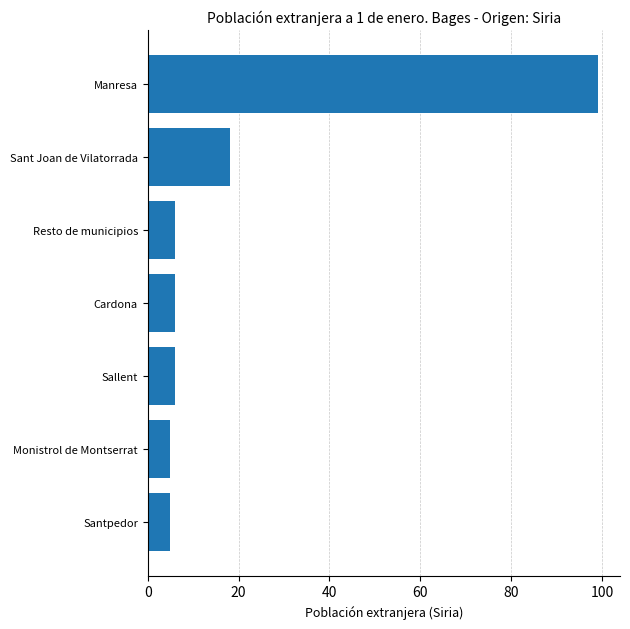

What is the sum of the values at Sant Joan de Vilatorrada and Cardona?

24